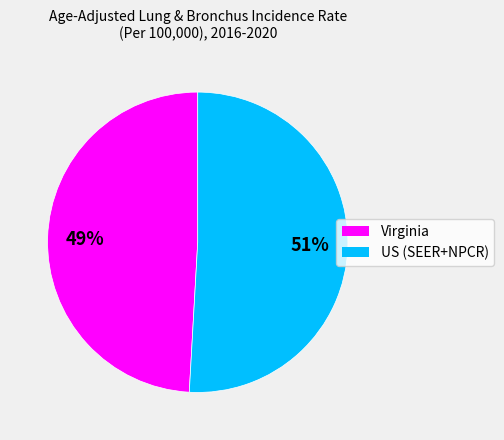

Combined, do US (SEER+NPCR) and Virginia account for over 50%?

Yes